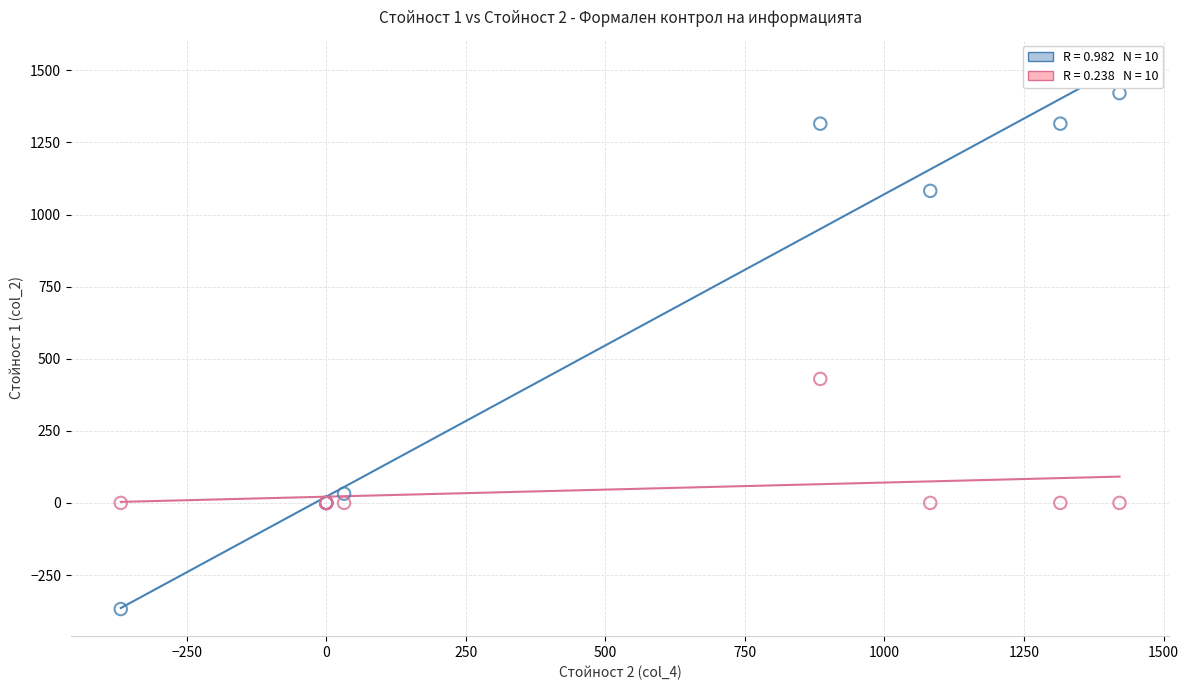

Across all series, what Y value is closest to 526?

430